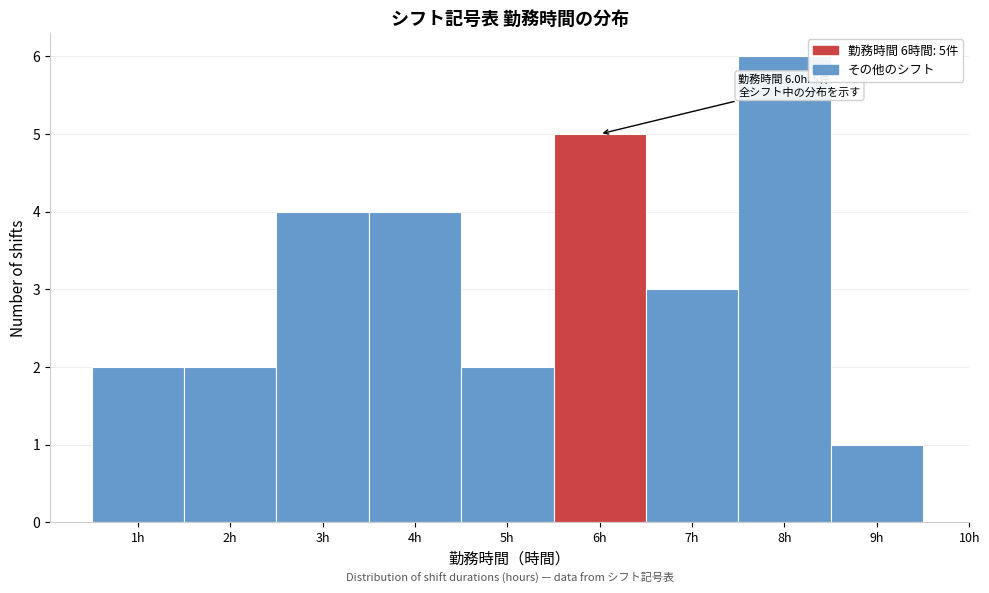

Over which range of the x-axis is the bar tallest?

7.5 to 8.5